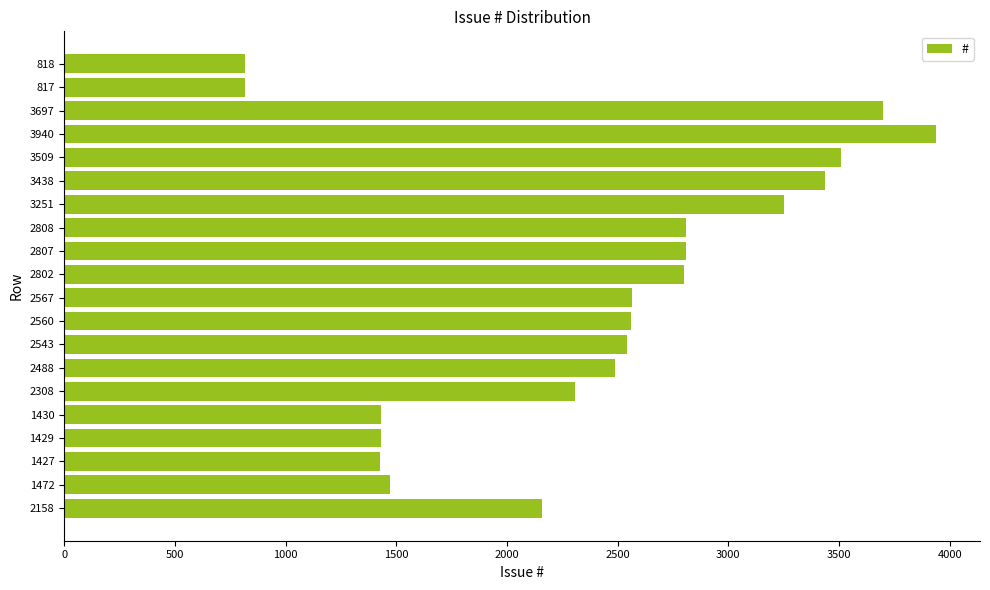

At which label is the value closest to 2378?

2308